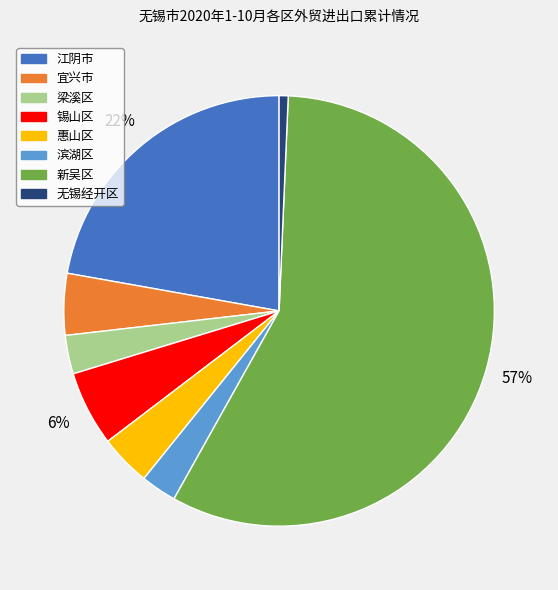

Is the sum of 江阴市 and 新吴区 greater than half?

Yes